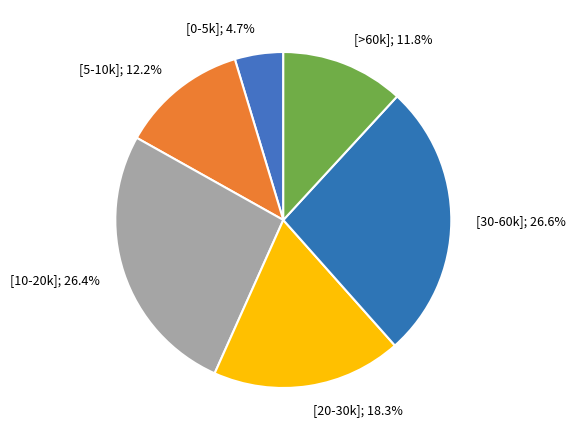

Between [20-30k]; 18.3% and [10-20k]; 26.4%, which is larger?

[10-20k]; 26.4%